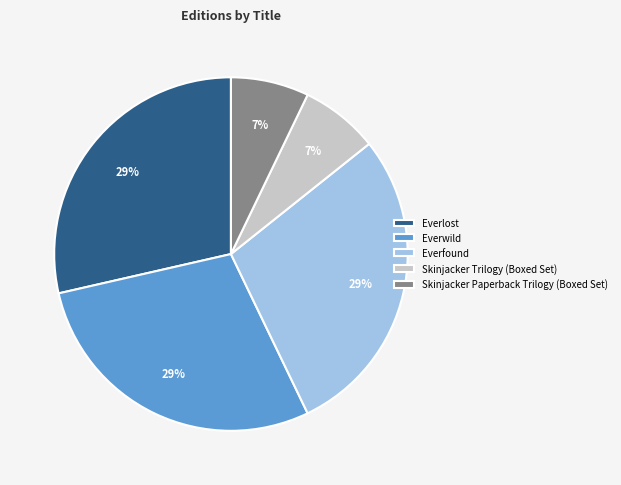

What percentage is the Skinjacker Trilogy (Boxed Set) slice, to the nearest percent?

7%